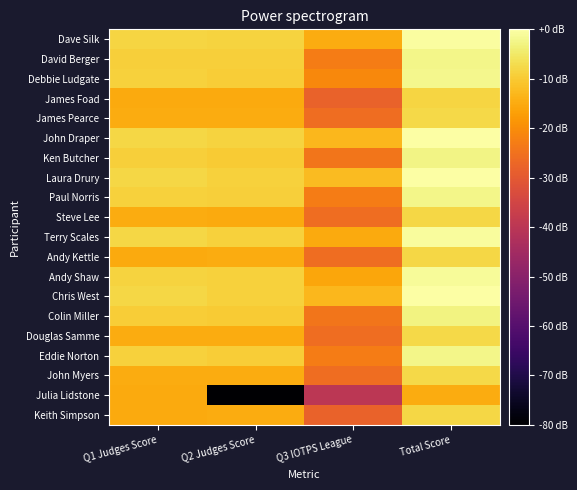

Between Q1 Judges Score and Total Score, which is larger?

Total Score